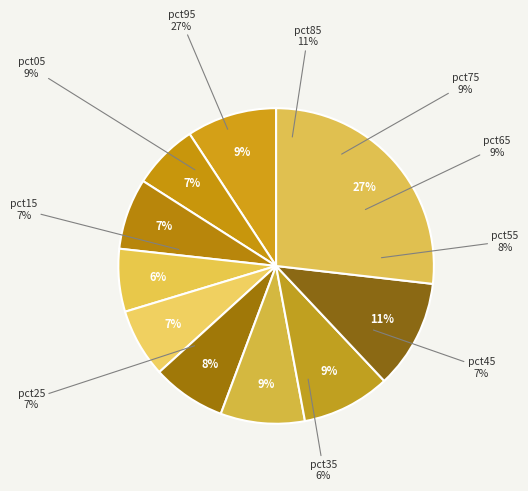

How many slices are in this pie chart?

10